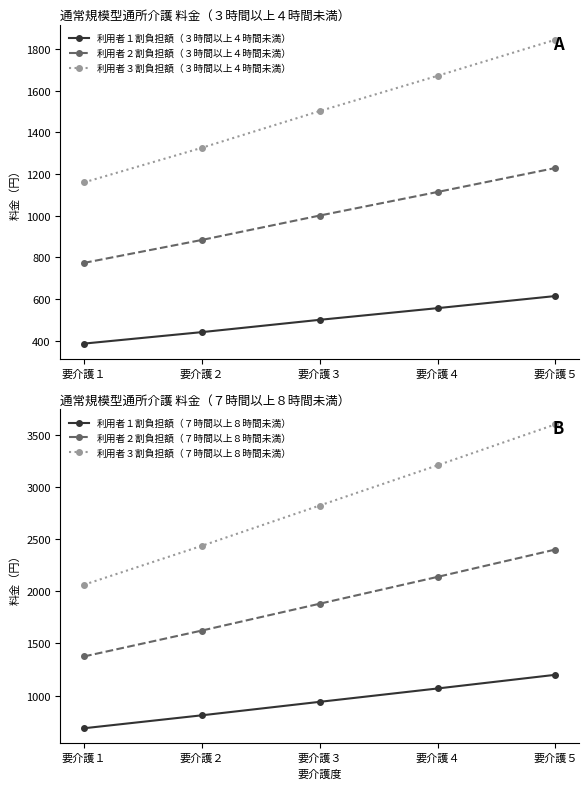

Reading left to right, what are all the values shown in this chart?

利用者１割負担額（３時間以上４時間未満）: 387	442	501	557	615
利用者２割負担額（３時間以上４時間未満）: 774	884	1001	1114	1229
利用者３割負担額（３時間以上４時間未満）: 1160	1326	1502	1671	1844
利用者１割負担額（７時間以上８時間未満）: 688	812	941	1069	1200
利用者２割負担額（７時間以上８時間未満）: 1376	1624	1881	2138	2400
利用者３割負担額（７時間以上８時間未満）: 2063	2436	2822	3207	3599